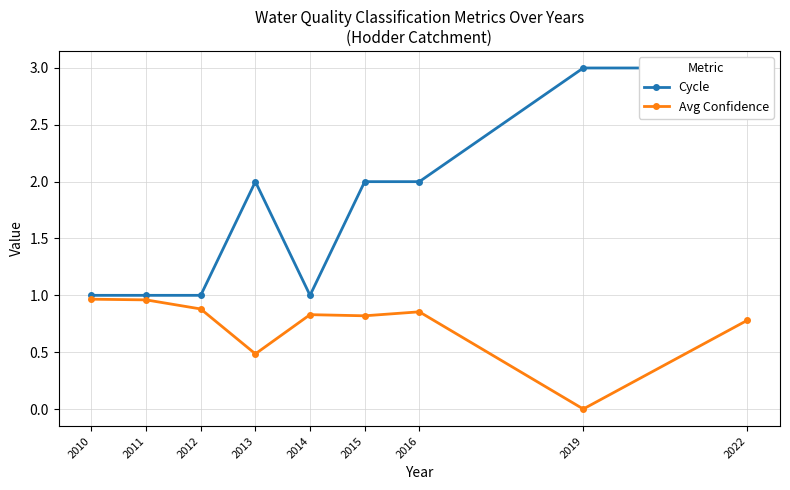

True or false: Avg Confidence has a value of 1.2 at 2022.

False